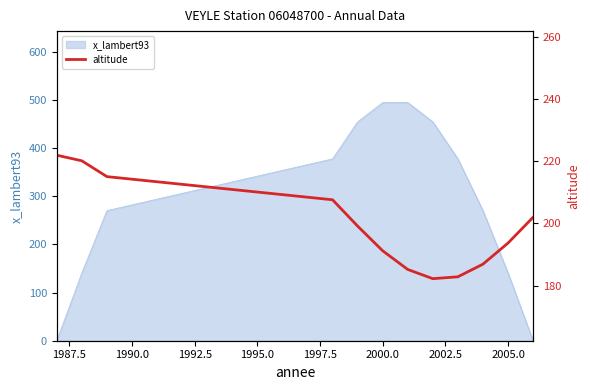

How many values are below 199?

6